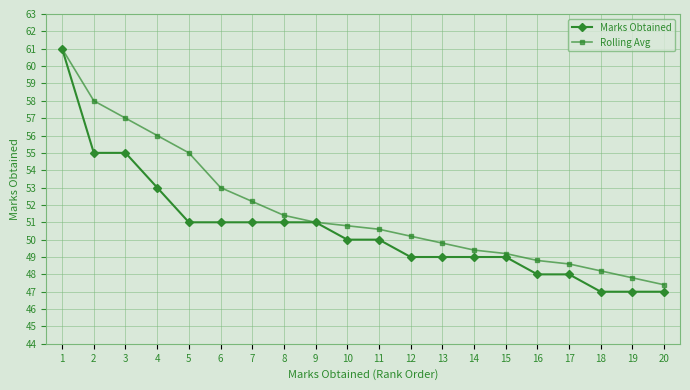

What is the sum of the Marks Obtained values at 18 and 10?

97.0